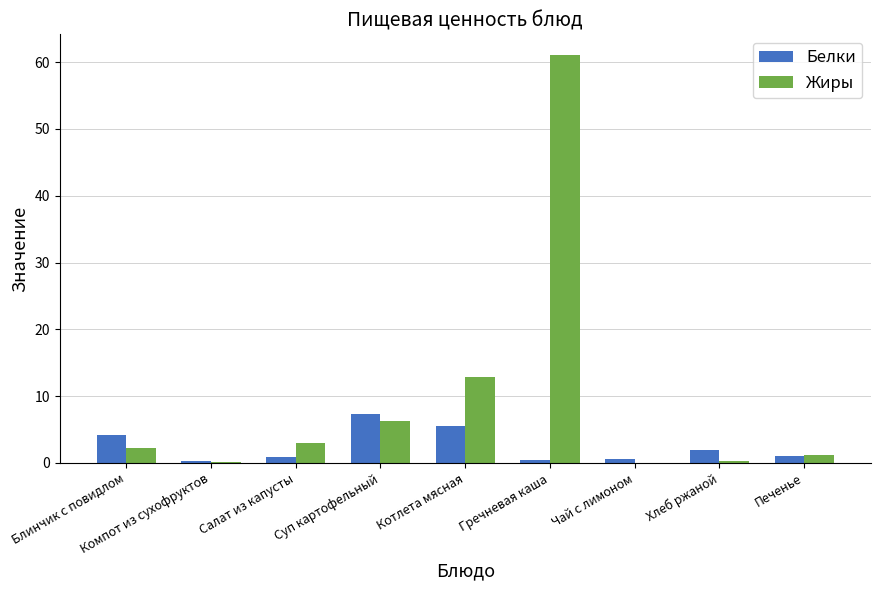

Are the bars horizontal?

No